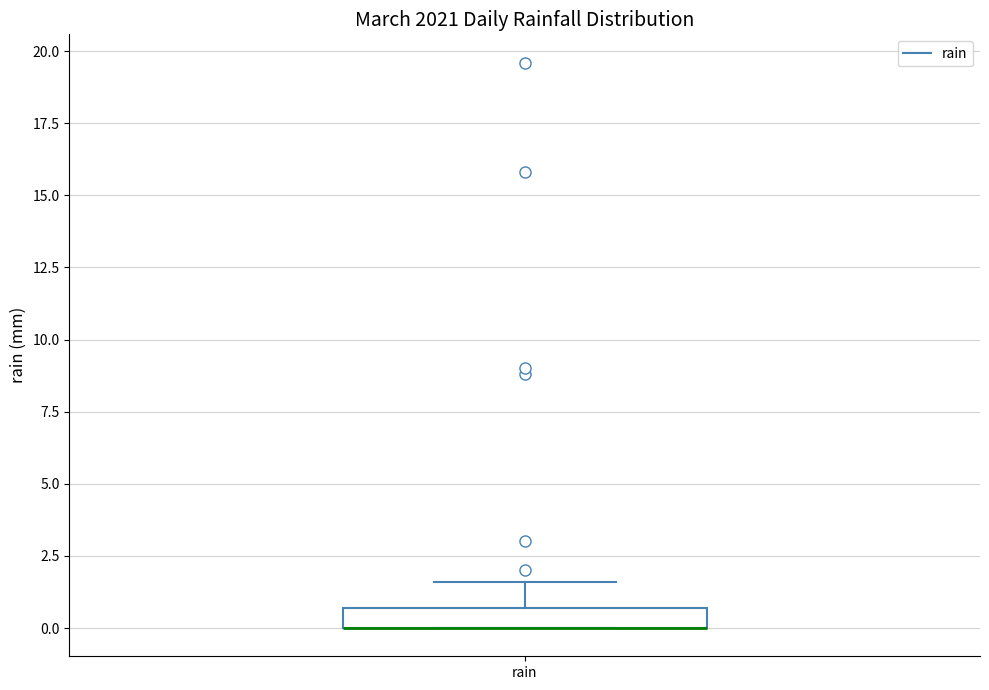

Where does the upper whisker of the box for rain end on the y-axis? The values are not printed on the chart, so give them approximately, as read against the axis.

1.5